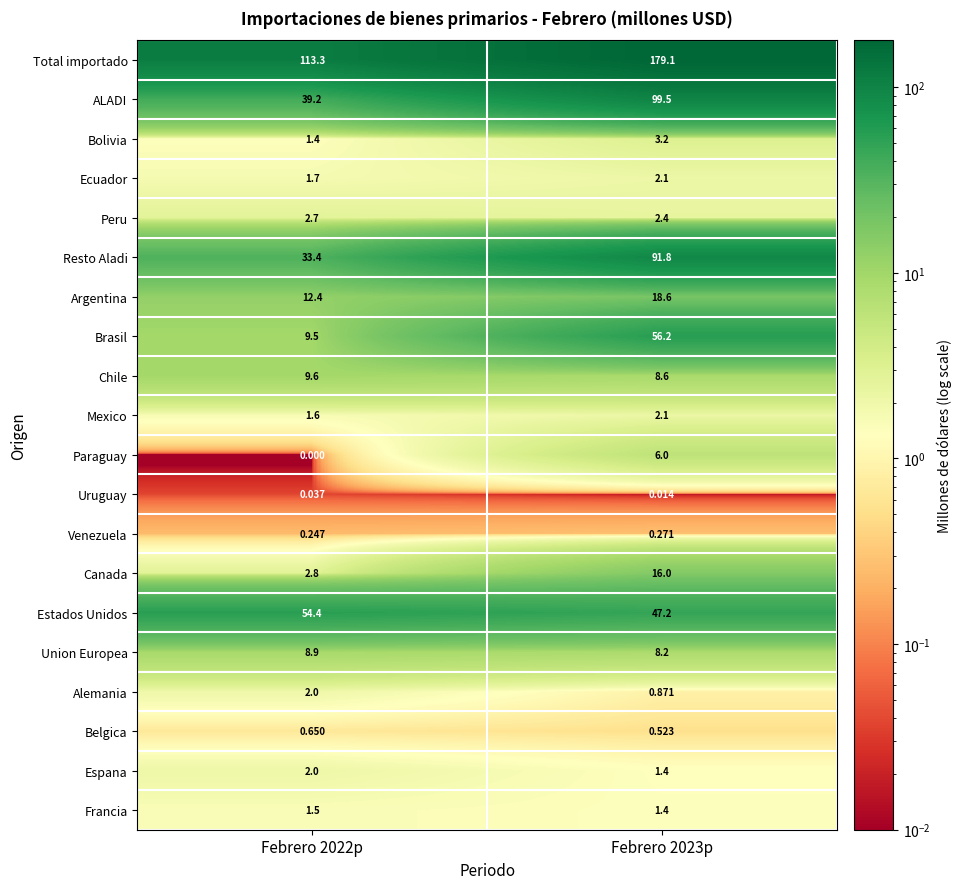

Which series has the largest total across all categories?

Total importado